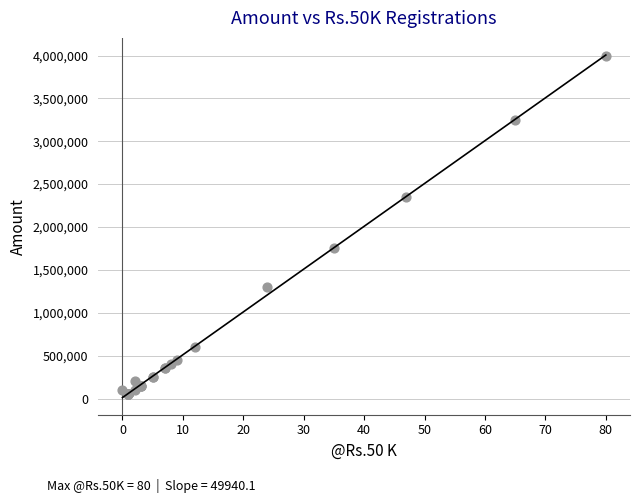

What Y value in the scatter plot is closest to 2025000?

1750000